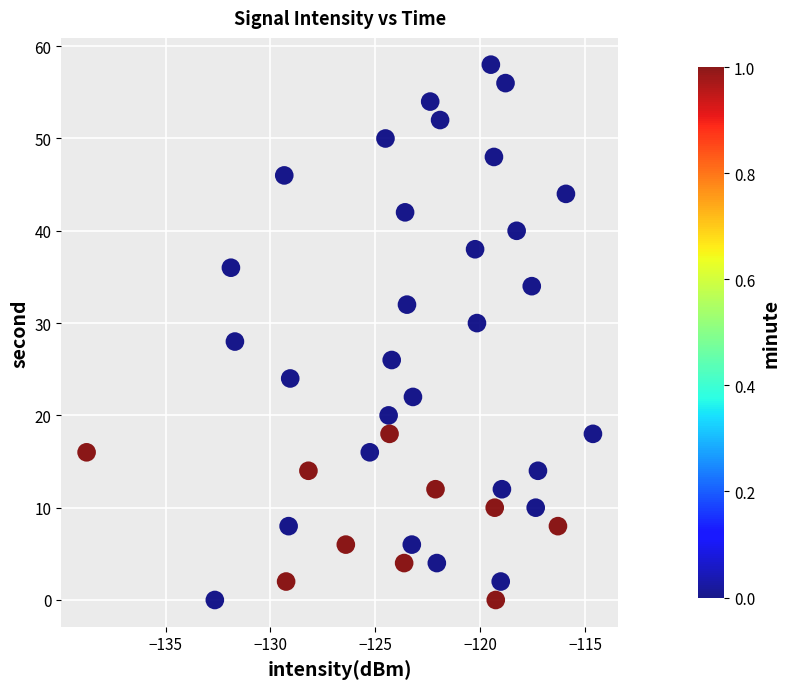

What is the range of Y values (max minus min)?

58